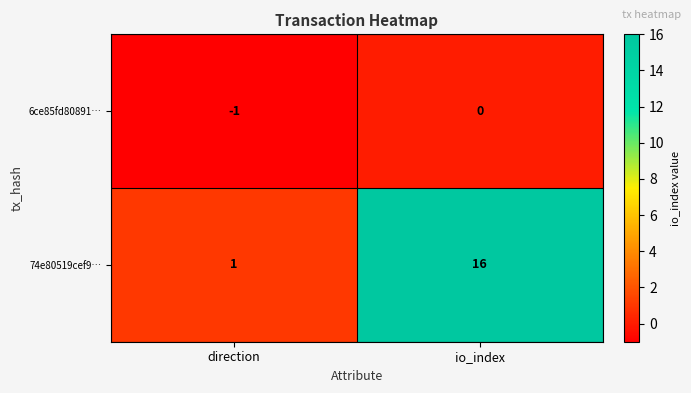

Count the number of data series in this chart.

2